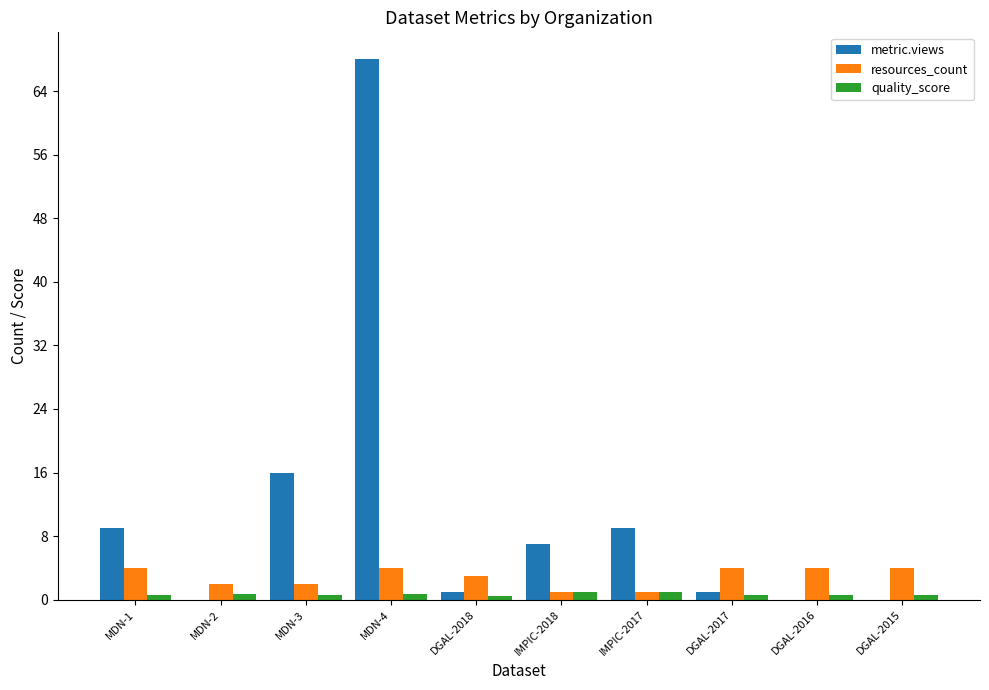

Is the value of metric.views at DGAL-2015 greater than the value of resources_count at DGAL-2015?

No